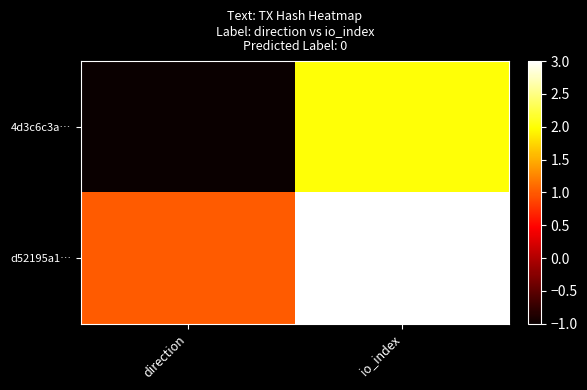

Rank the series by their average value, from highest to lowest.

d52195a1…, 4d3c6c3a…